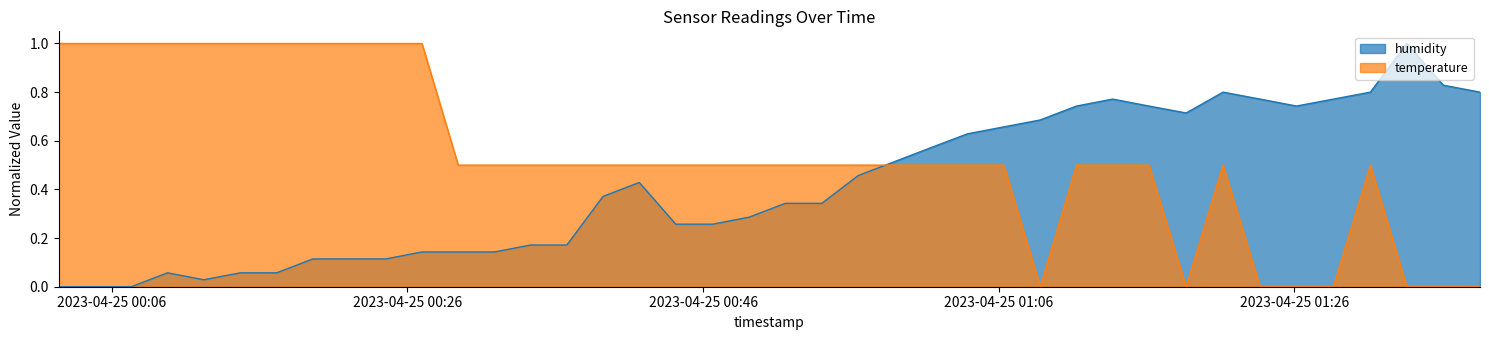

Which series has the largest total across all categories?

temperature